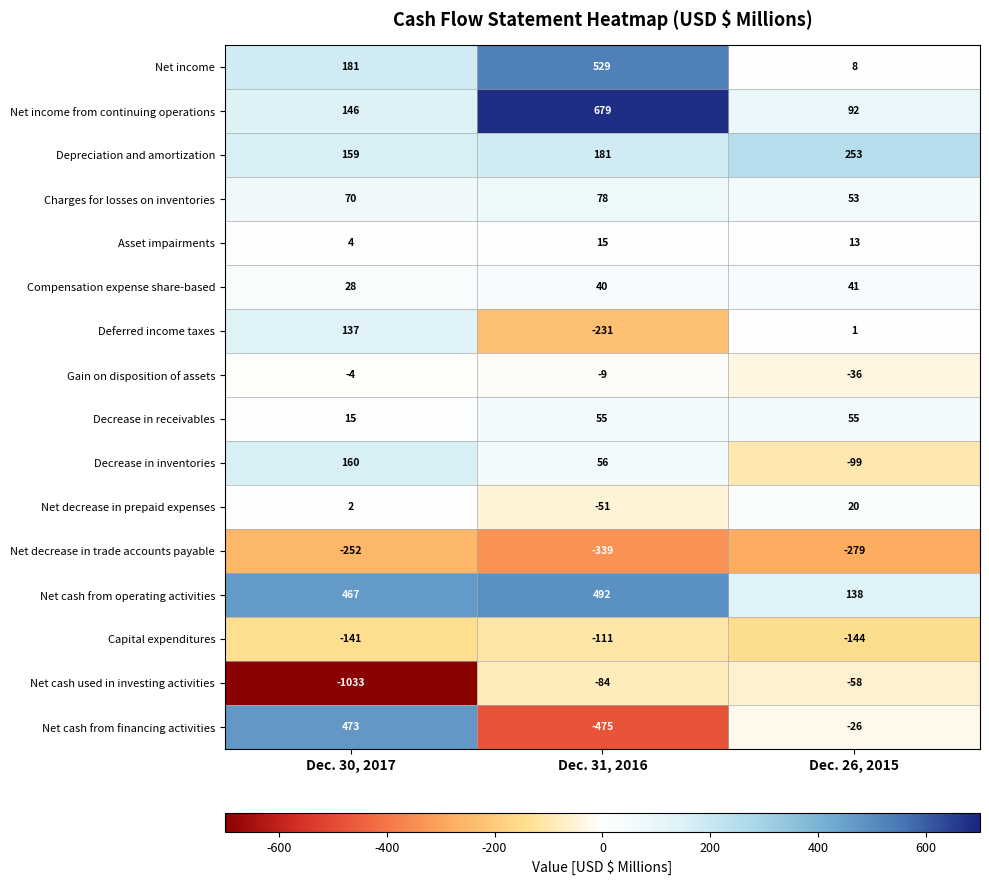

What value does the Net decrease in trade accounts payable series have at Dec. 26, 2015, to the nearest 10?

-280